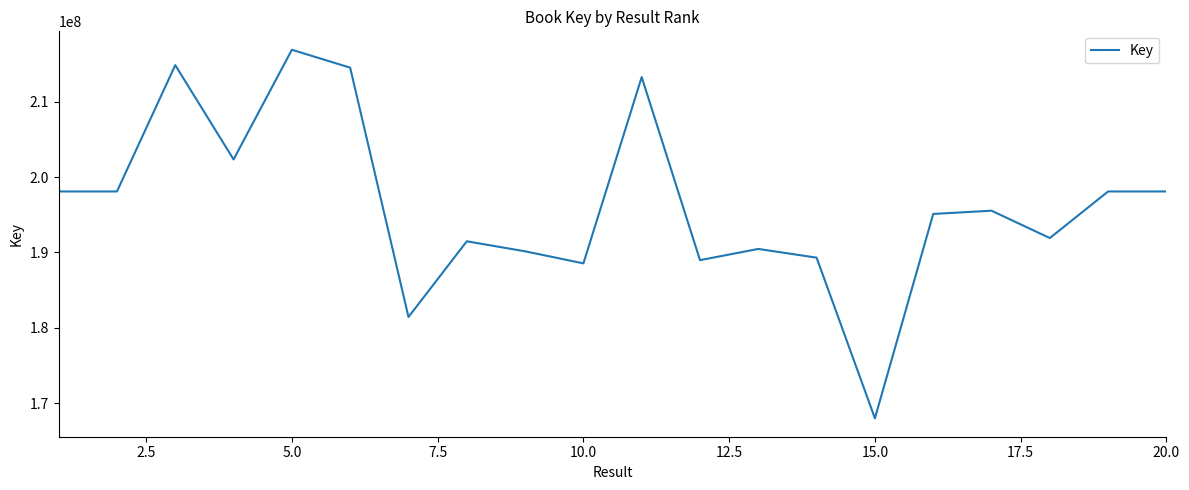

What is the maximum value shown in the chart?

216895579